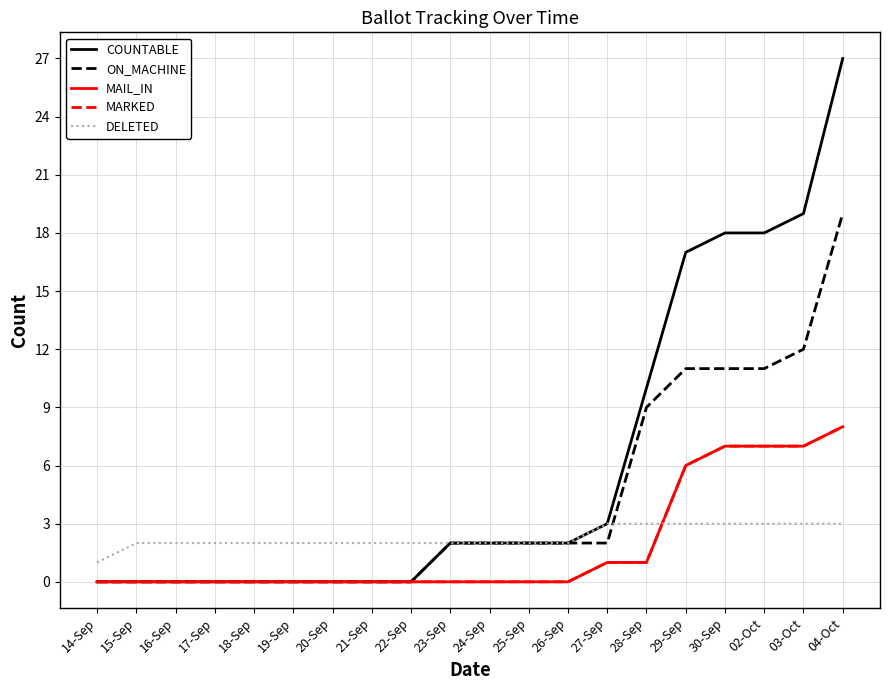

Reading left to right, list all the values displayed in this chart.

COUNTABLE: 0	0	0	0	0	0	0	0	0	2	2	2	2	3	10	17	18	18	19	27
ON_MACHINE: 0	0	0	0	0	0	0	0	0	2	2	2	2	2	9	11	11	11	12	19
MAIL_IN: 0	0	0	0	0	0	0	0	0	0	0	0	0	1	1	6	7	7	7	8
MARKED: 0	0	0	0	0	0	0	0	0	0	0	0	0	1	1	6	7	7	7	8
DELETED: 1	2	2	2	2	2	2	2	2	2	2	2	2	3	3	3	3	3	3	3